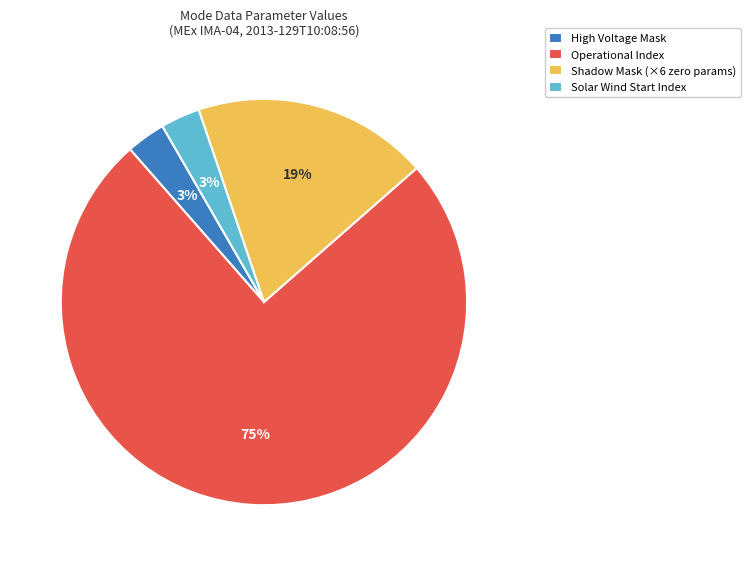

Which category has the biggest portion of the pie?

Operational Index